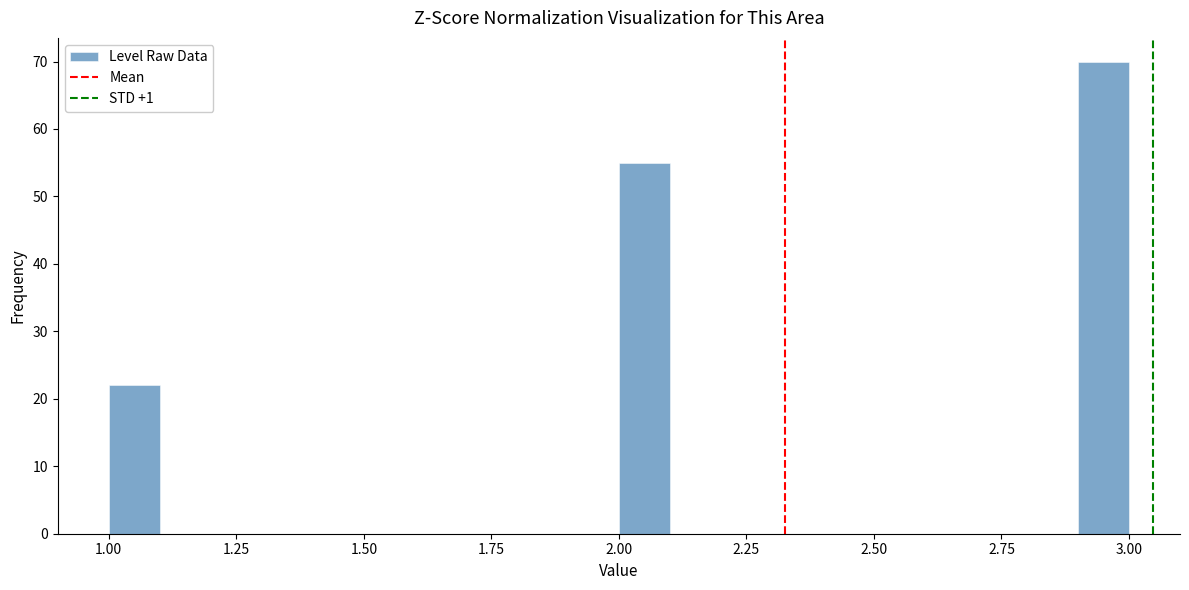

Around what value on the x-axis is the tallest bar? Give the approximate position of its centre, as read against the axis.

2.95